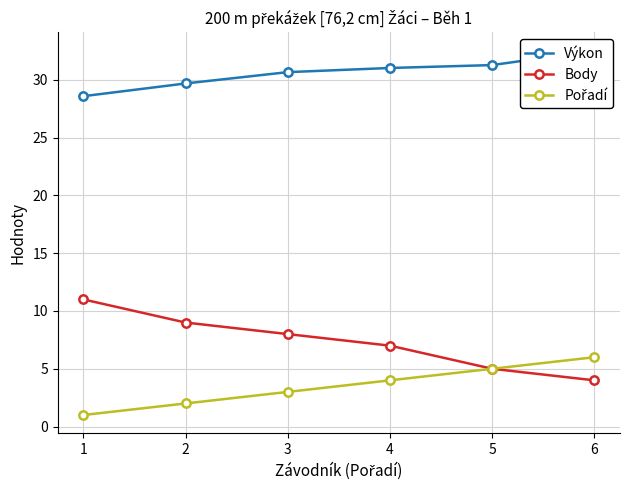

Does the chart have visible grid lines?

Yes